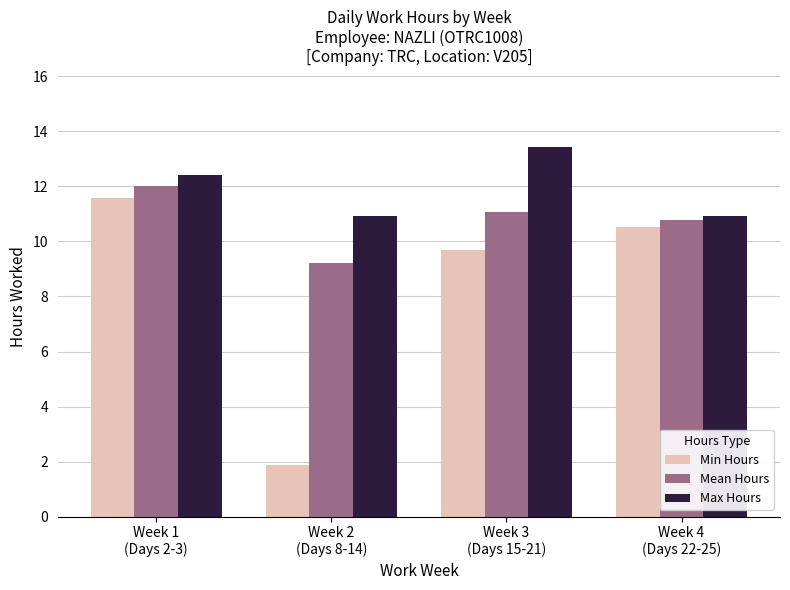

Is the value of Min Hours at Week 4
(Days 22-25) greater than the value of Mean Hours at Week 4
(Days 22-25)?

No